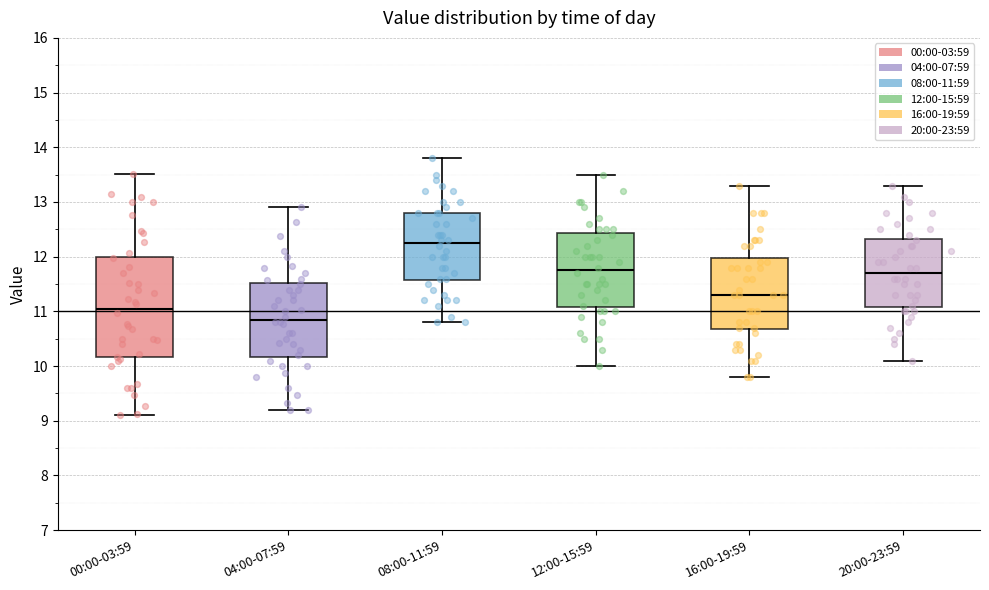

Where does the median line of the box for 20:00-23:59 sit on the y-axis? The values are not printed on the chart, so give them approximately, as read against the axis.

11.7